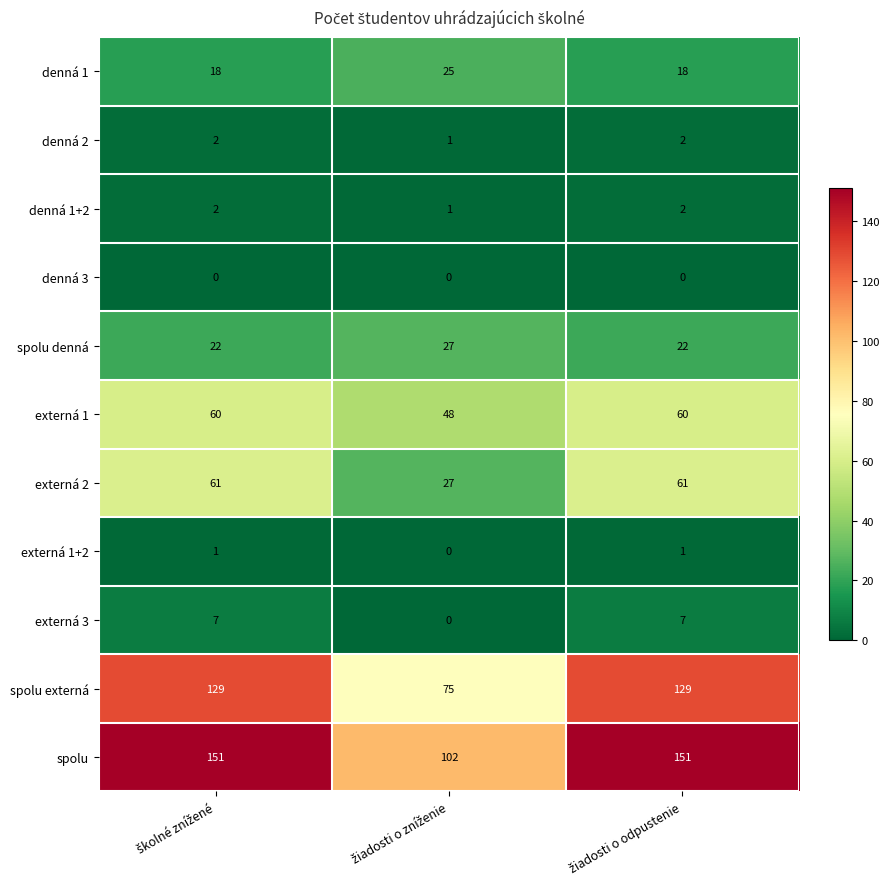

Count the spolu values in the range 102 to 151.

3